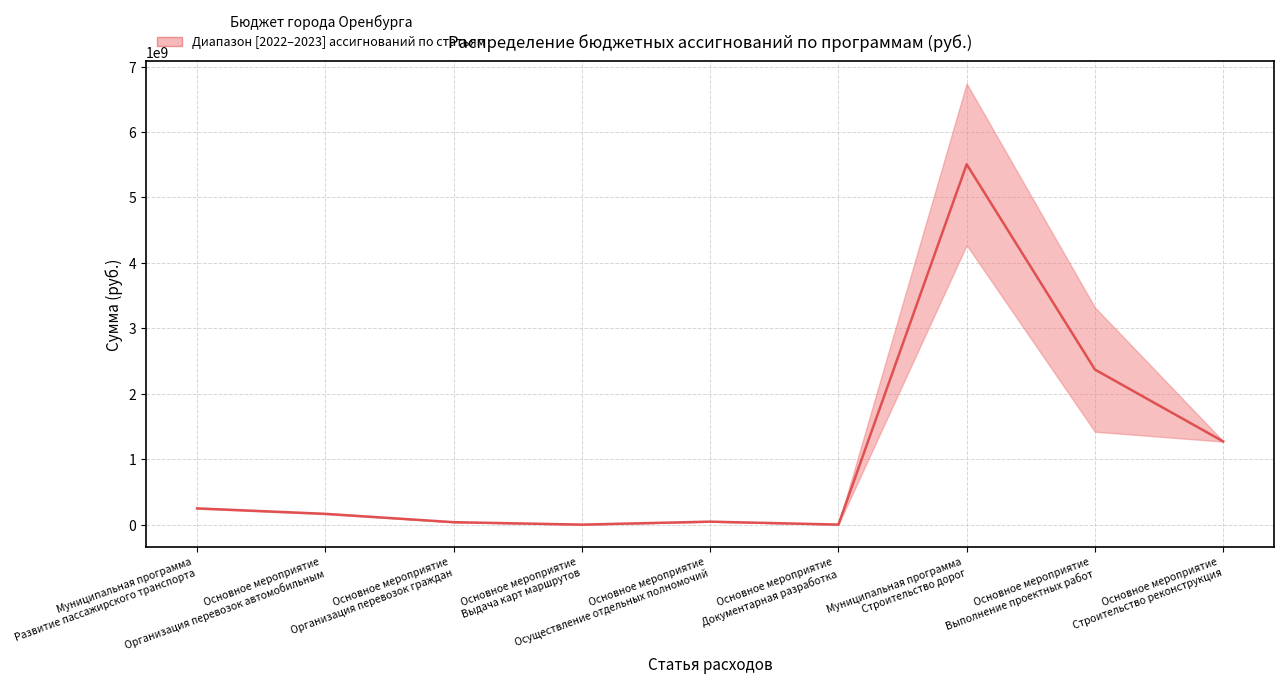

Rank the categories by value from highest to lowest.

Муниципальная программа
Строительство дорог, Основное мероприятие
Выполнение проектных работ, Основное мероприятие
Строительство реконструкция, Муниципальная программа
Развитие пассажирского транспорта, Основное мероприятие
Организация перевозок автомобильным, Основное мероприятие
Осуществление отдельных полномочий, Основное мероприятие
Организация перевозок граждан, Основное мероприятие
Документарная разработка, Основное мероприятие
Выдача карт маршрутов